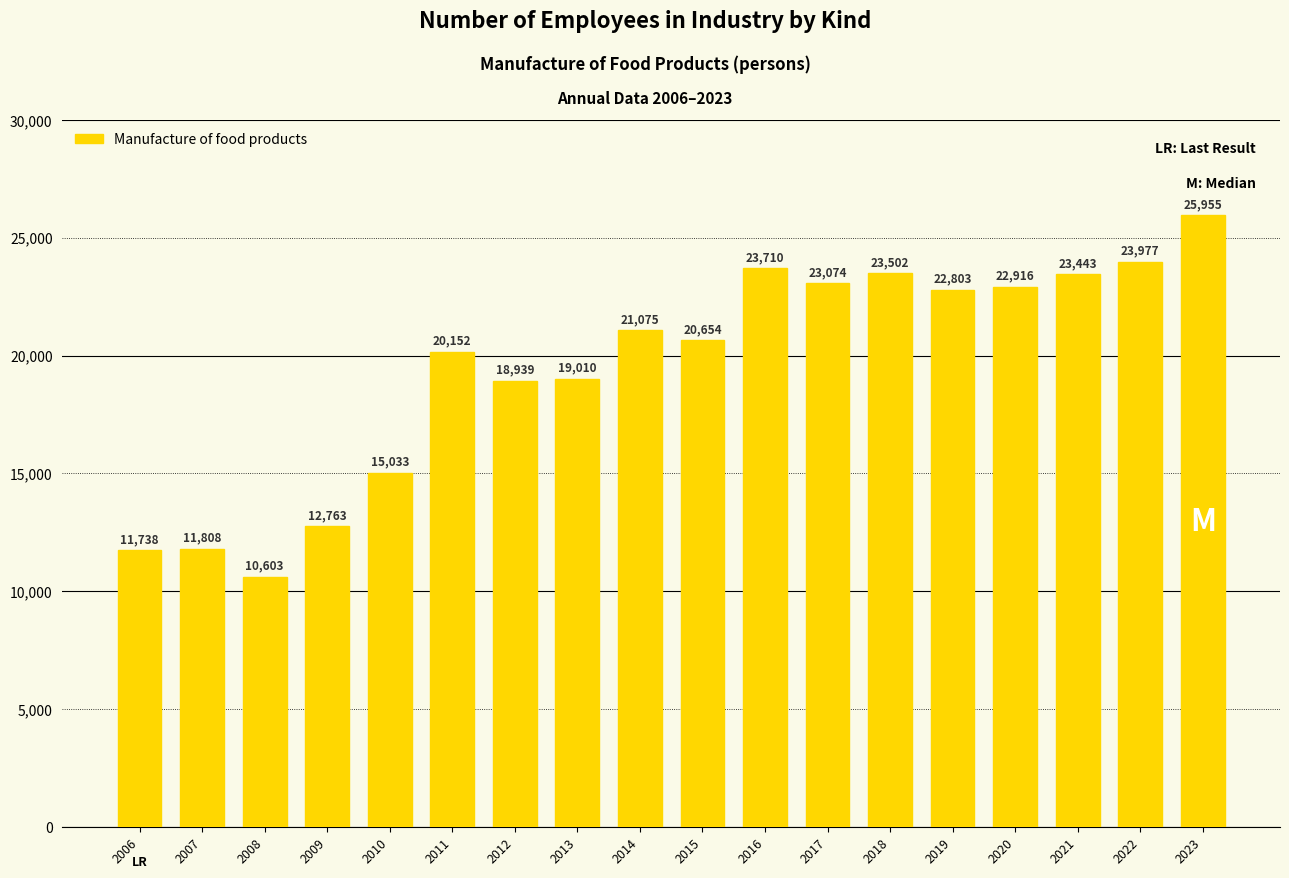

What is the difference between the values at 2015 and 2008?

10051